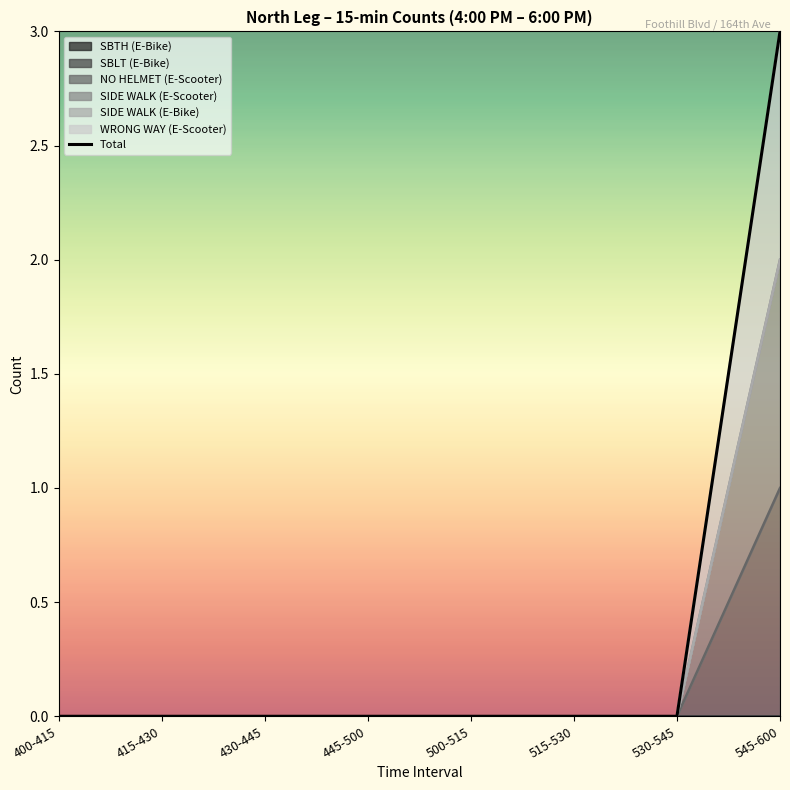

The chart shows a value of 3 at 545-600. True or false?

True